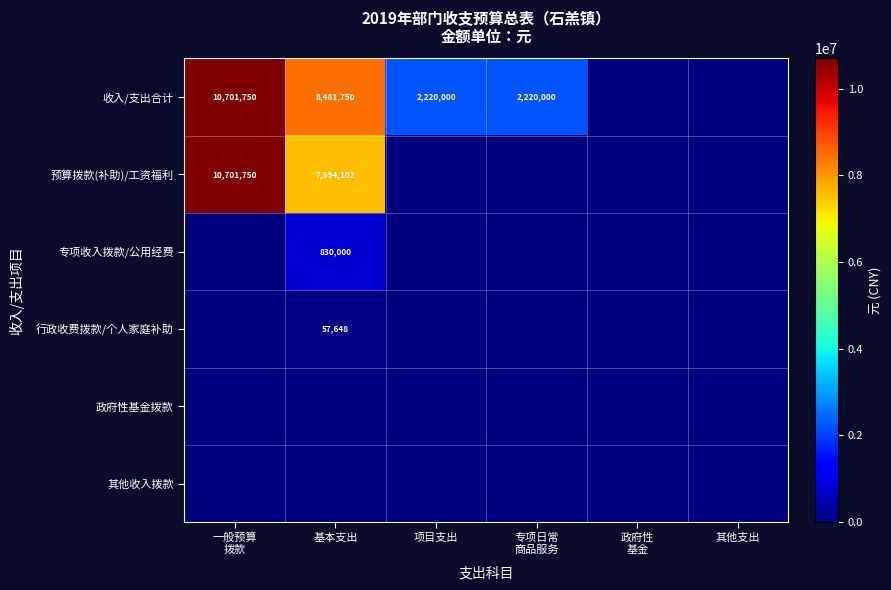

At 项目支出, list the series in order from largest to smallest.

收入/支出合计, 预算拨款(补助)/工资福利, 专项收入拨款/公用经费, 行政收费拨款/个人家庭补助, 政府性基金拨款, 其他收入拨款